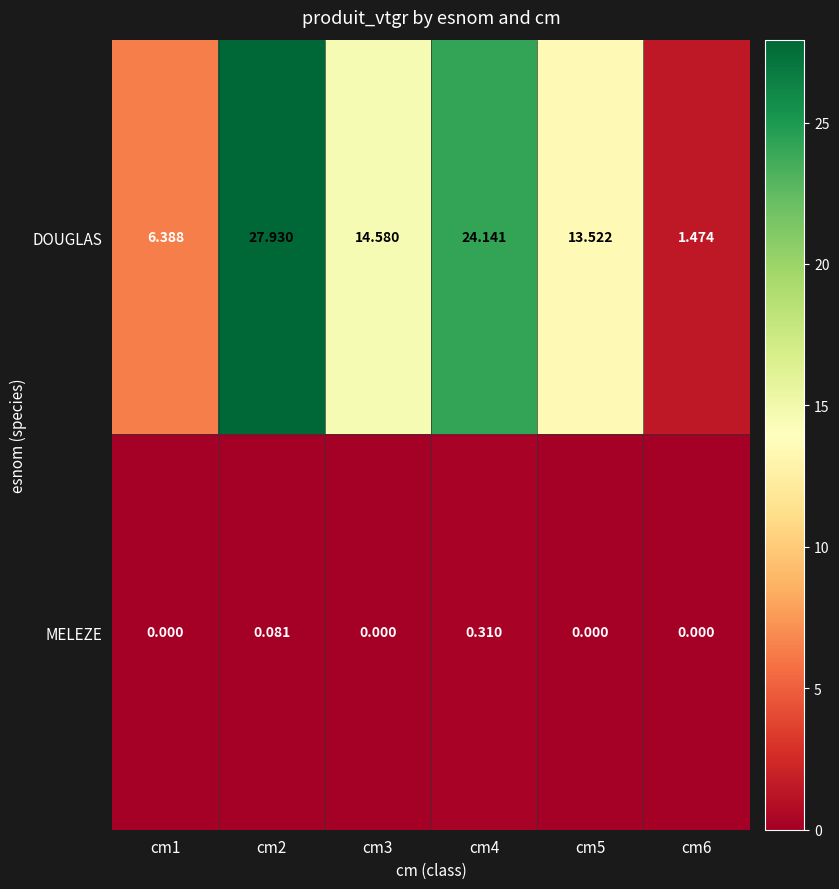

Which series has the widest spread of values?

DOUGLAS